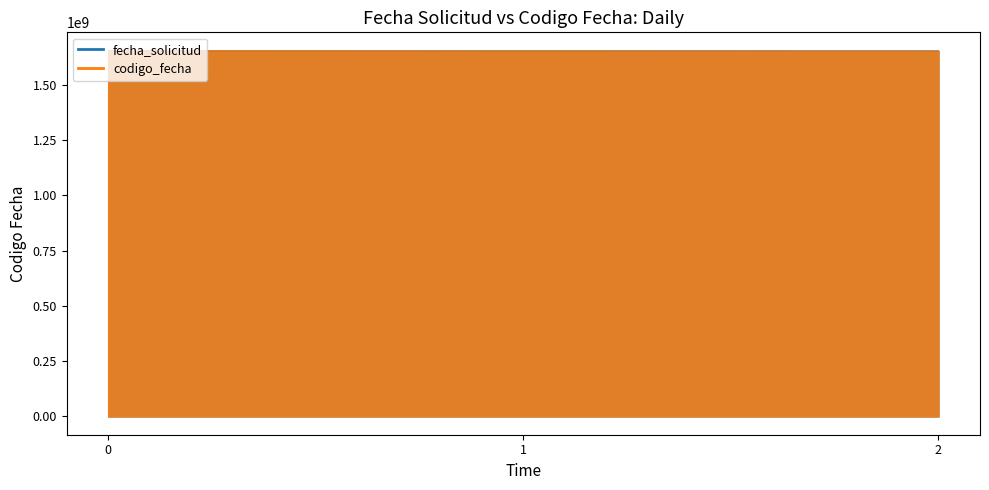

What is the approximate value of fecha_solicitud at 0, to the nearest 50?

1654265900